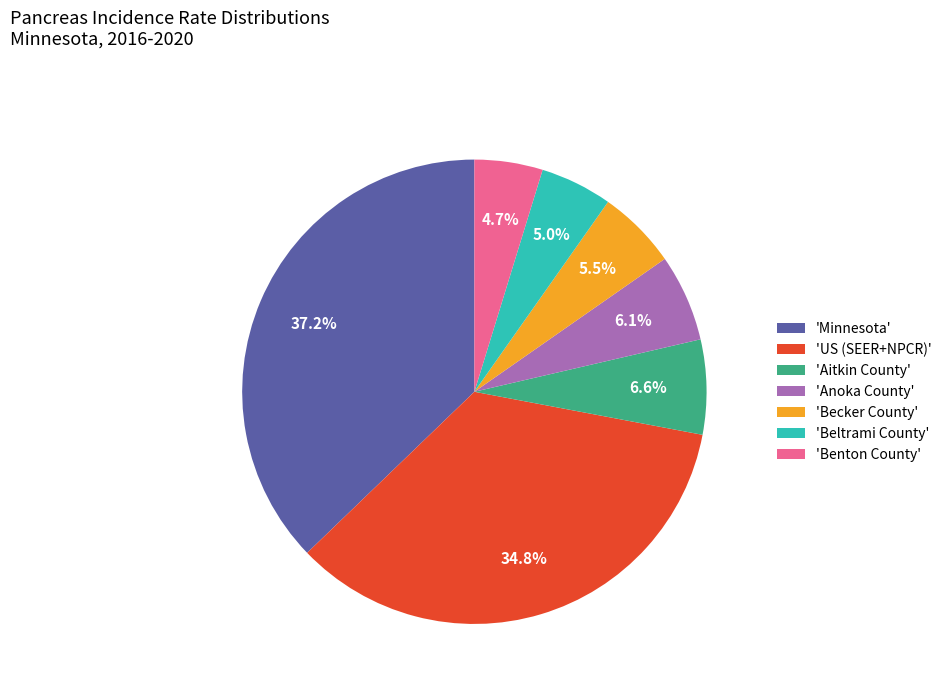

Does any single category account for the majority?

No